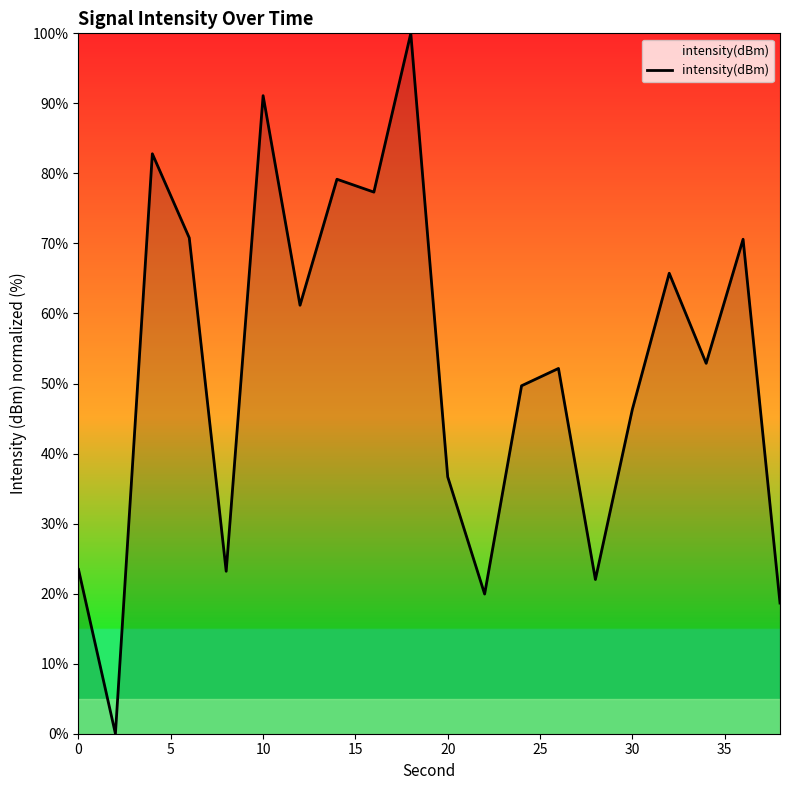

What is the maximum value shown in the chart?

100.0